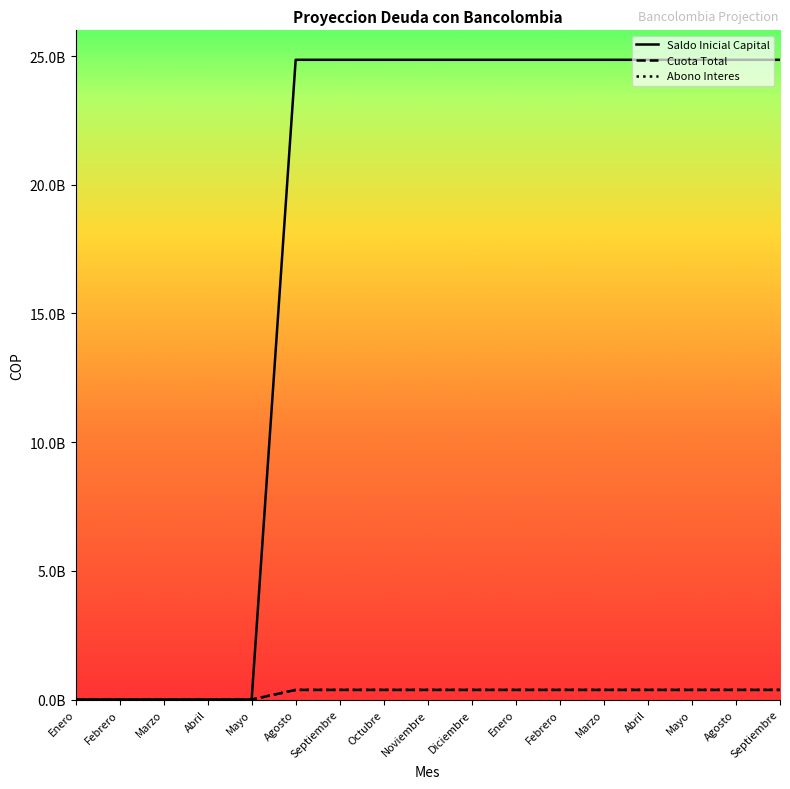

List the series in order of their peak value, lowest first.

Cuota Total, Abono Interes, Saldo Inicial Capital